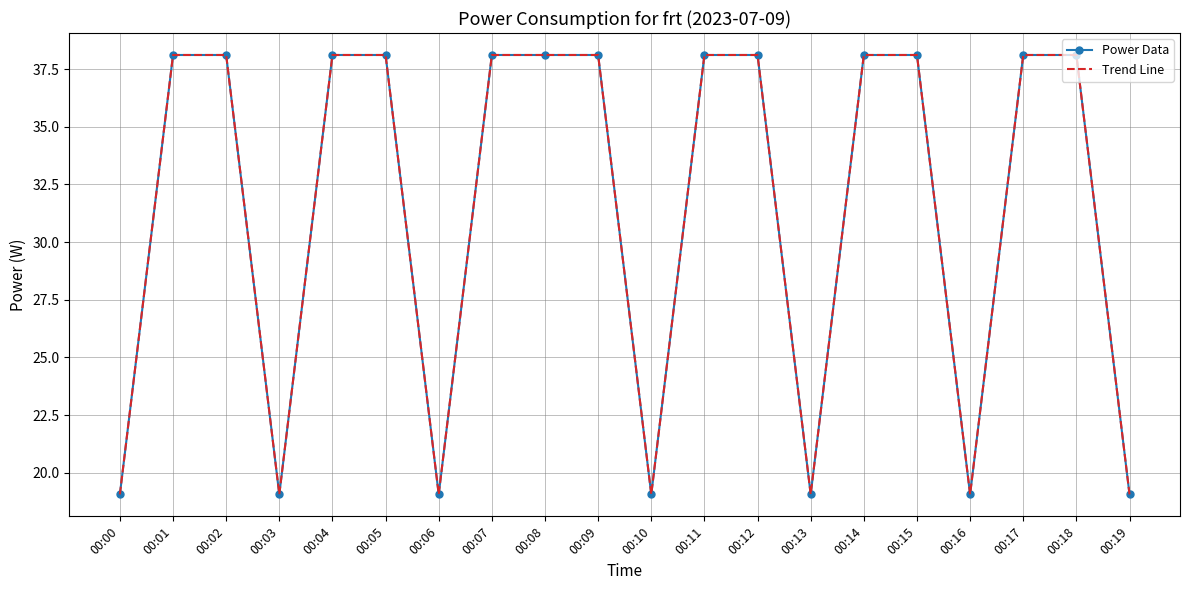

What is the difference between the maximum and minimum values in the Power Data series?

19.1